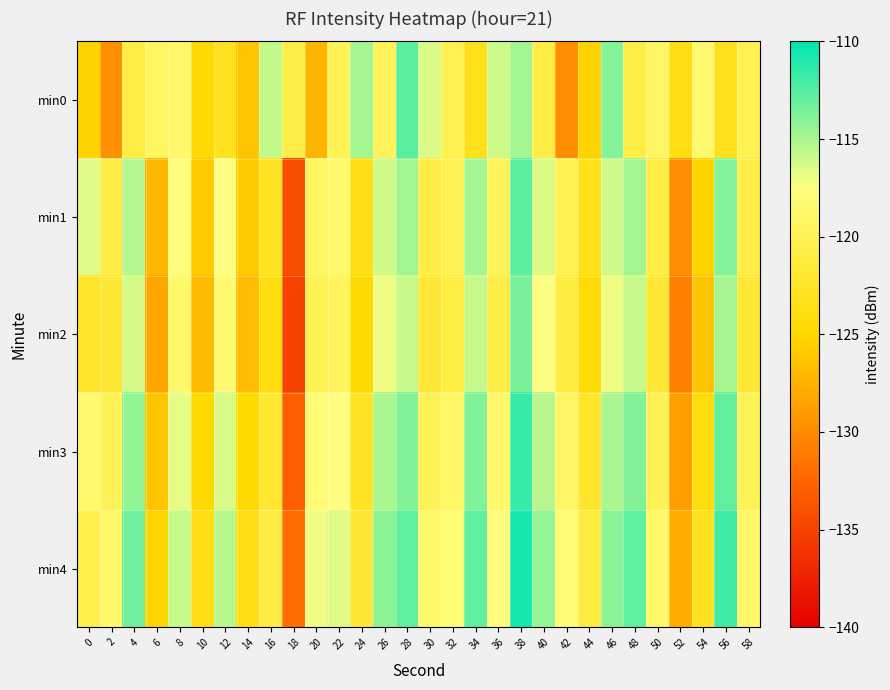

Reading left to right, transcribe all the data shown in this chart.

min0: 0=-125.3	2=-129.7	4=-120.9	6=-119.5	8=-118.7	10=-124.8	12=-123.3	14=-126.2	16=-115.8	18=-120.8	20=-127.3	22=-120.0	24=-114.9	26=-119.7	28=-112.7	30=-116.4	32=-120.2	34=-123.4	36=-116.1	38=-114.8	40=-120.9	42=-129.8	44=-125.3	46=-113.9	48=-120.9	50=-119.1	52=-123.9	54=-118.6	56=-123.4	58=-120.2
min1: 0=-116.5	2=-120.9	4=-115.3	6=-127.2	8=-117.8	10=-125.9	12=-117.4	14=-125.9	16=-123.0	18=-134.1	20=-119.1	22=-118.6	24=-123.9	26=-116.1	28=-114.8	30=-120.9	32=-120.0	34=-114.9	36=-119.7	38=-112.7	40=-116.4	42=-120.2	44=-123.4	46=-116.1	48=-114.8	50=-120.9	52=-129.8	54=-125.3	56=-113.9	58=-120.9
min2: 0=-122.5	2=-121.9	4=-116.3	6=-128.2	8=-118.8	10=-126.9	12=-118.4	14=-126.9	16=-124.0	18=-135.1	20=-120.1	22=-119.6	24=-124.9	26=-117.1	28=-115.8	30=-121.9	32=-121.0	34=-115.9	36=-120.7	38=-113.7	40=-117.4	42=-121.2	44=-124.4	46=-117.1	48=-115.8	50=-121.9	52=-130.8	54=-126.3	56=-114.9	58=-121.9
min3: 0=-118.5	2=-119.9	4=-114.3	6=-126.2	8=-116.8	10=-124.9	12=-116.4	14=-124.9	16=-122.0	18=-133.1	20=-118.1	22=-117.6	24=-122.9	26=-115.1	28=-113.8	30=-119.9	32=-119.0	34=-113.9	36=-118.7	38=-111.7	40=-115.4	42=-119.2	44=-122.4	46=-115.1	48=-113.8	50=-119.9	52=-128.8	54=-124.3	56=-112.9	58=-119.9
min4: 0=-120.5	2=-118.9	4=-113.3	6=-125.2	8=-115.8	10=-123.9	12=-115.4	14=-123.9	16=-121.0	18=-132.1	20=-117.1	22=-116.6	24=-121.9	26=-114.1	28=-112.8	30=-118.9	32=-118.0	34=-112.9	36=-117.7	38=-110.7	40=-114.4	42=-118.2	44=-121.4	46=-114.1	48=-112.8	50=-118.9	52=-127.8	54=-123.3	56=-111.9	58=-118.9